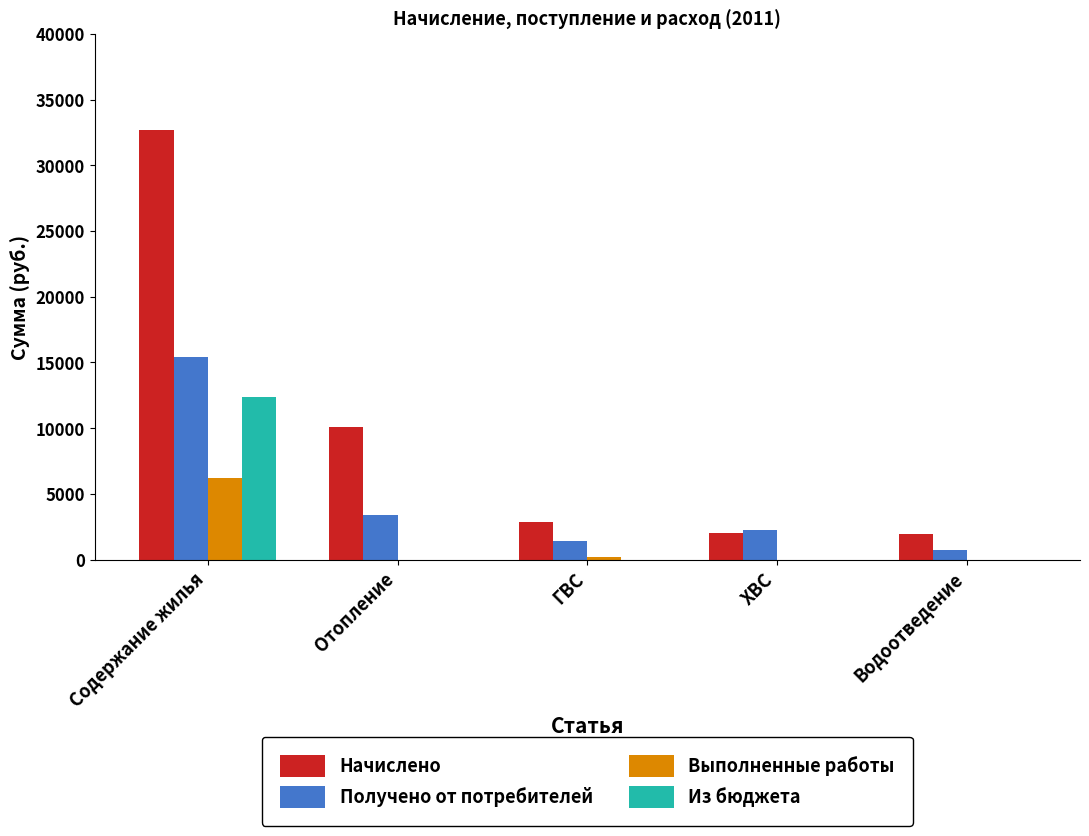

True or false: Выполненные работы has a value of 0.0 at Отопление.

True